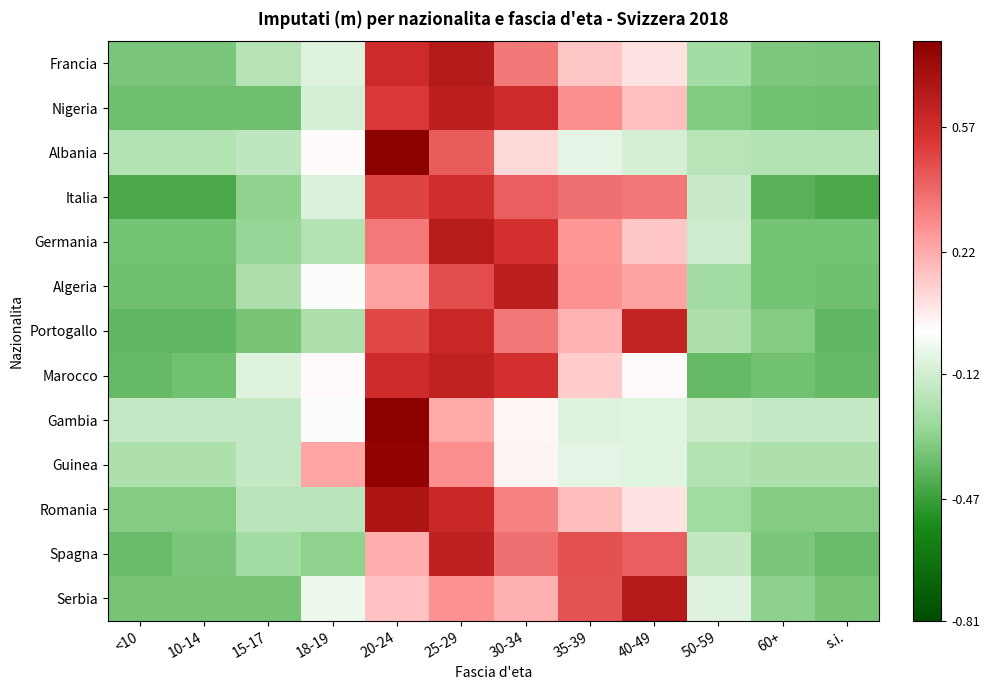

List the series in order of their peak value, lowest first.

Italia, Portogallo, Marocco, Spagna, Algeria, Nigeria, Germania, Serbia, Francia, Romania, Guinea, Albania, Gambia